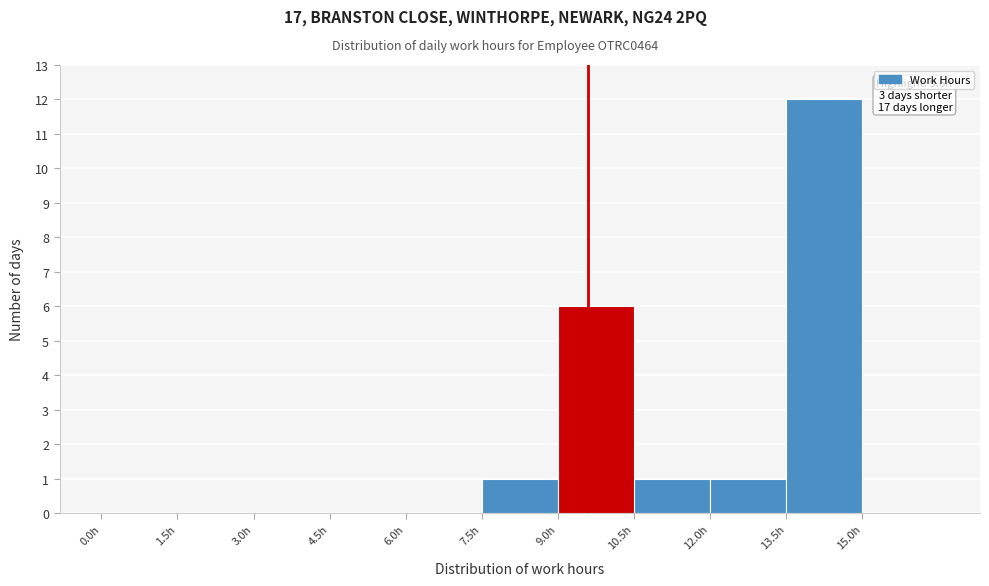

Over which range of the x-axis is the bar tallest?

13.5 to 15.0